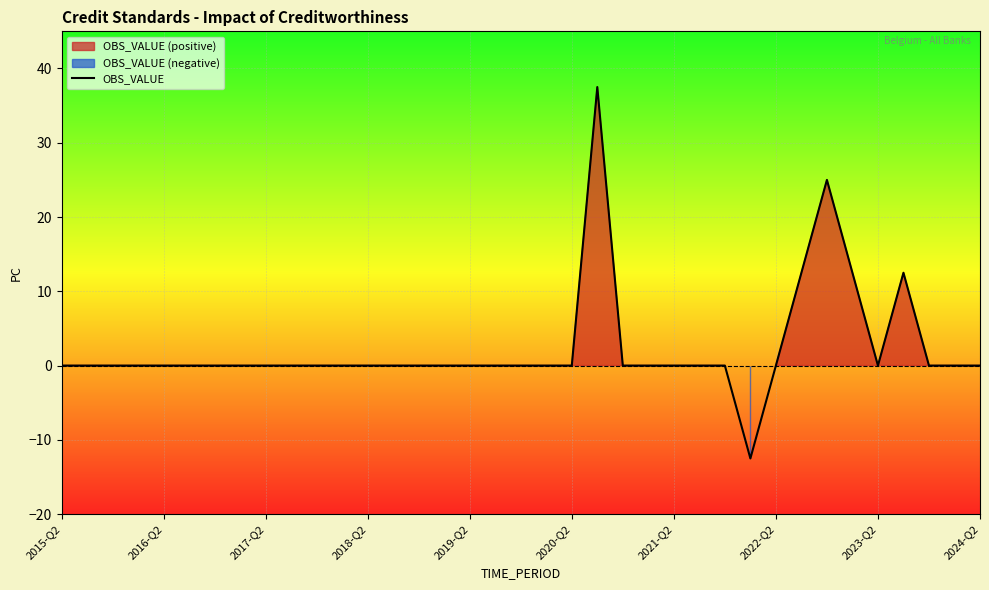

Is it true that the value at 26 is 33.5?

False